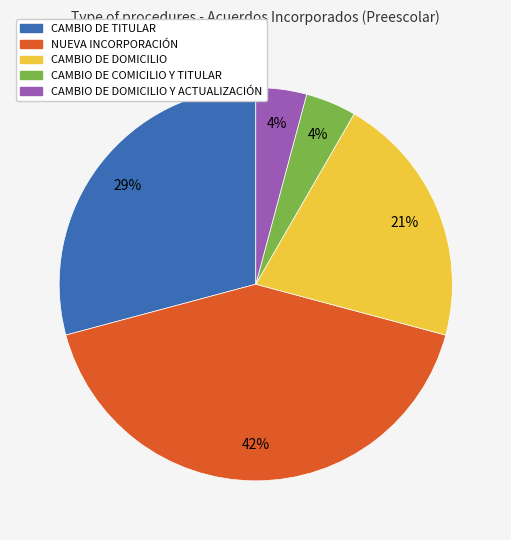

Does any single category account for the majority?

No